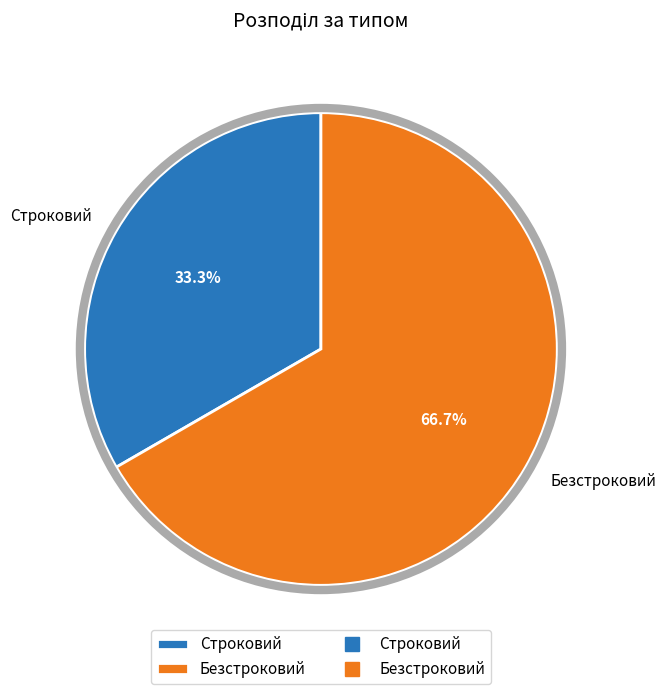

To the nearest percent, what percentage of the pie is Безстроковий?

67%